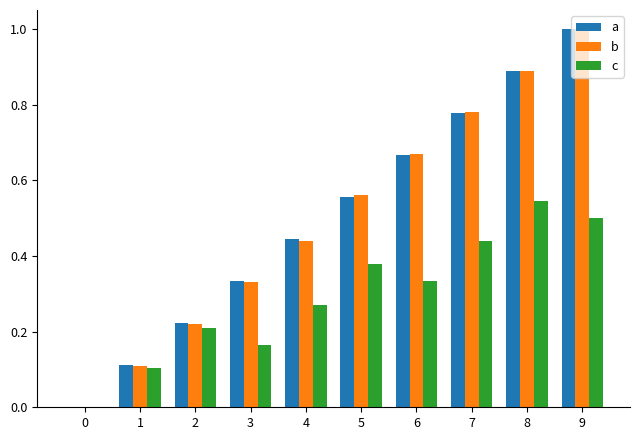

Are the bars horizontal?

No